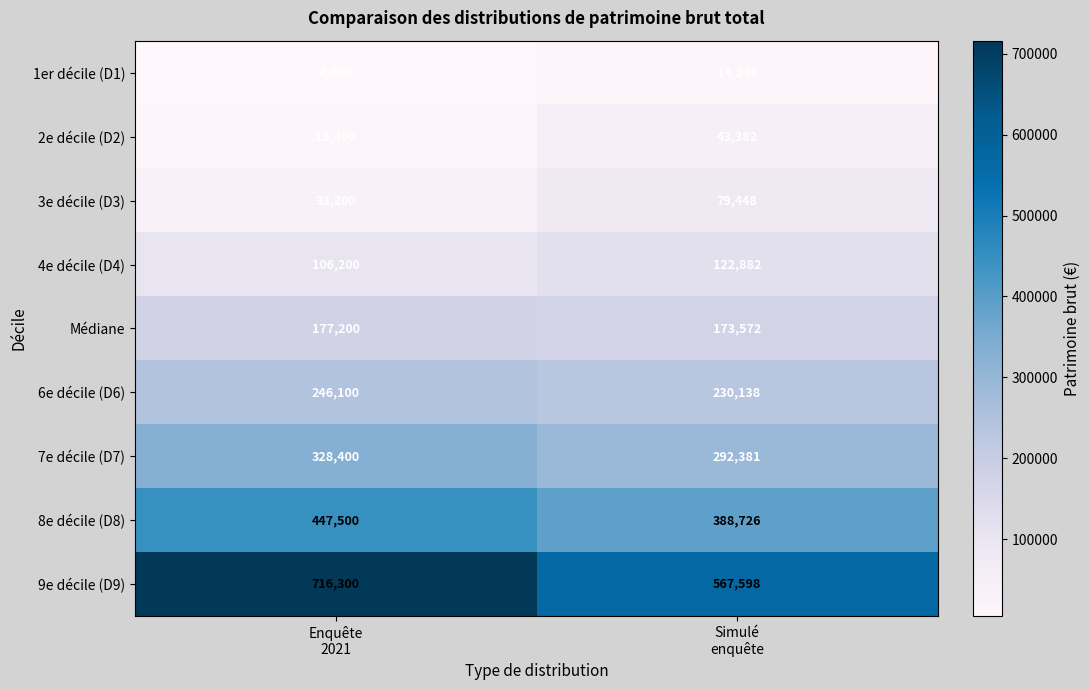

Which series has the largest range (max minus min)?

9e décile (D9)